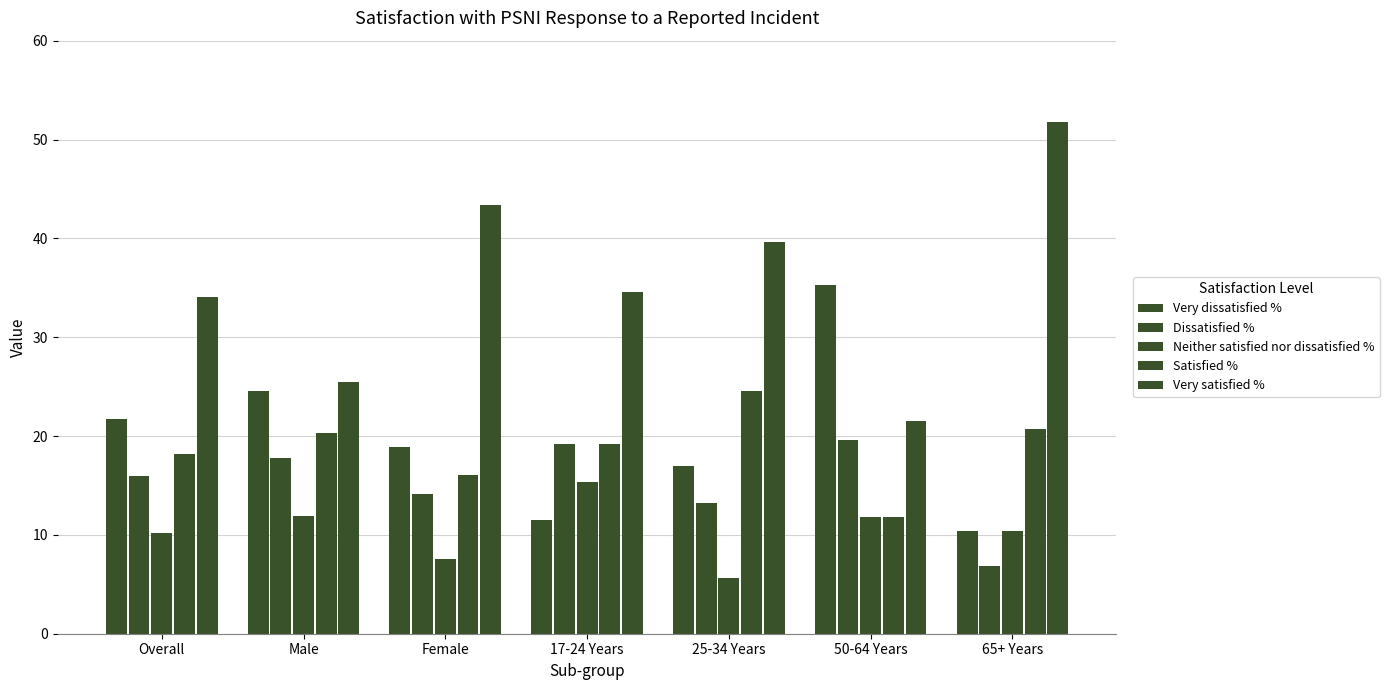

Which has a higher value, Male or Female?

Male